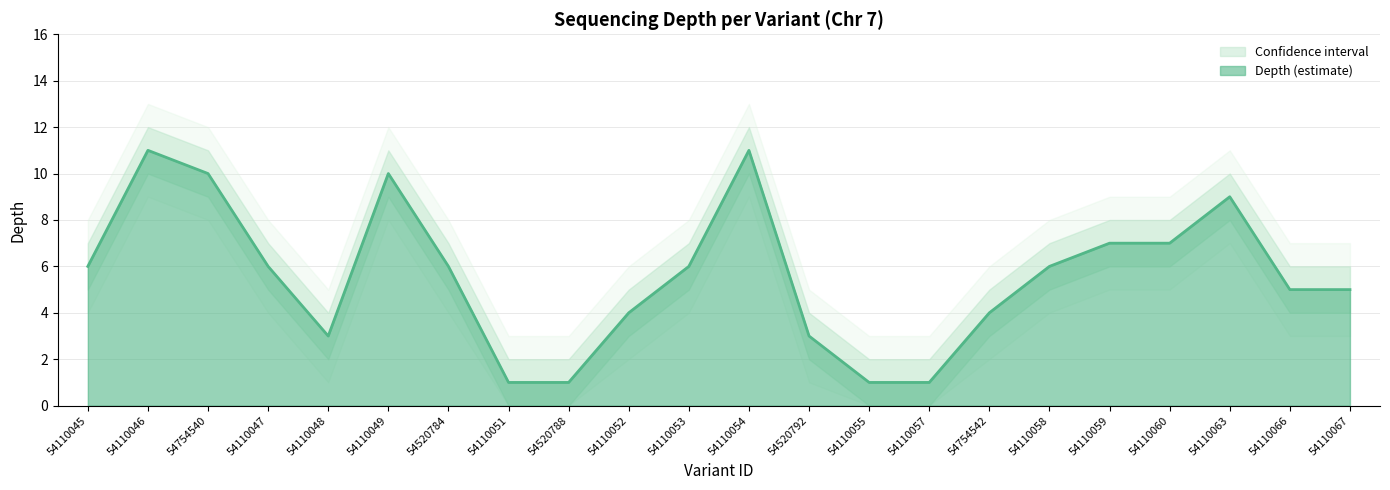

Rank the series at 54110046 from highest to lowest value.

depth_upper, depth, depth_lower